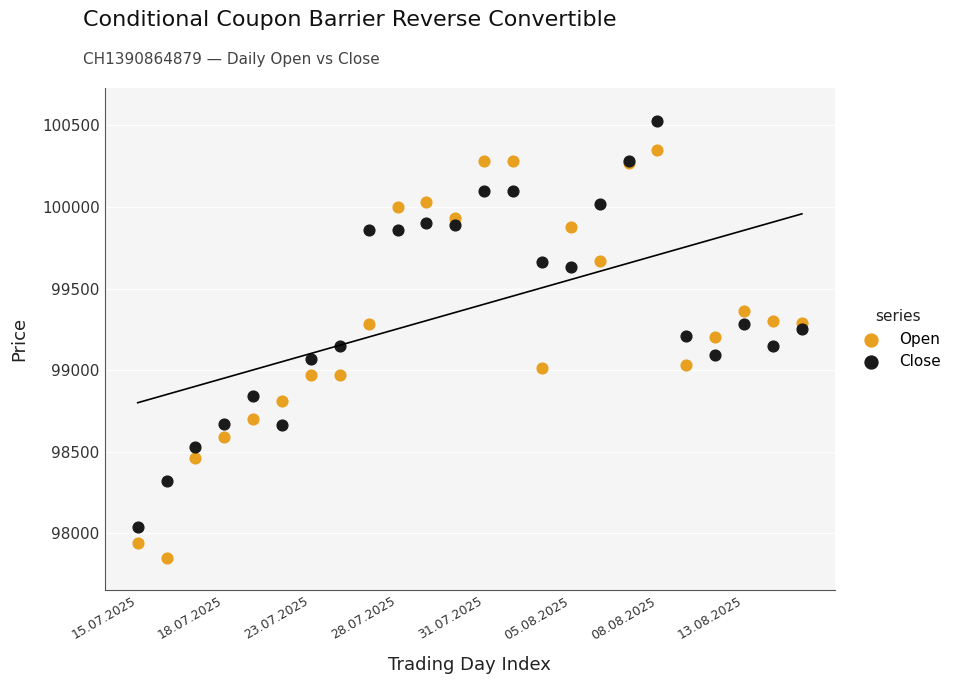

Which series contains the lowest Y value?

Open